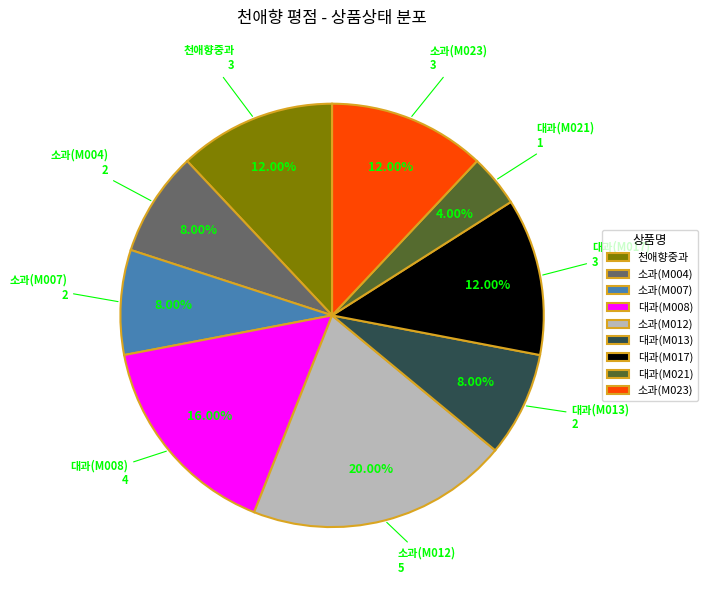

Which slice is the largest?

소과(M012)